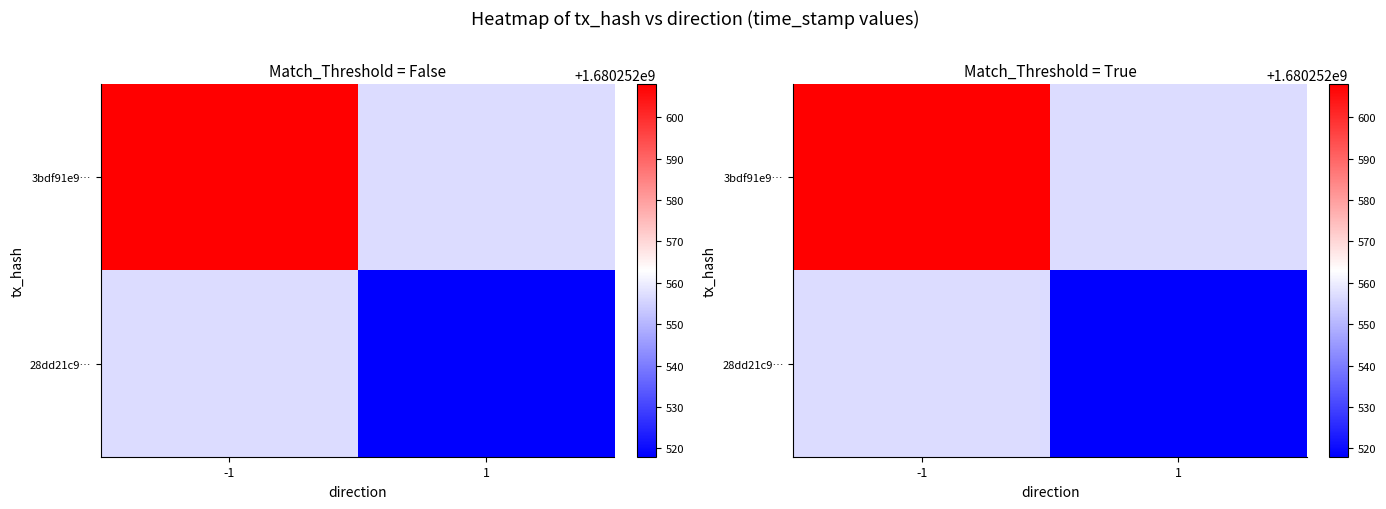

How many data points does each series have?

2